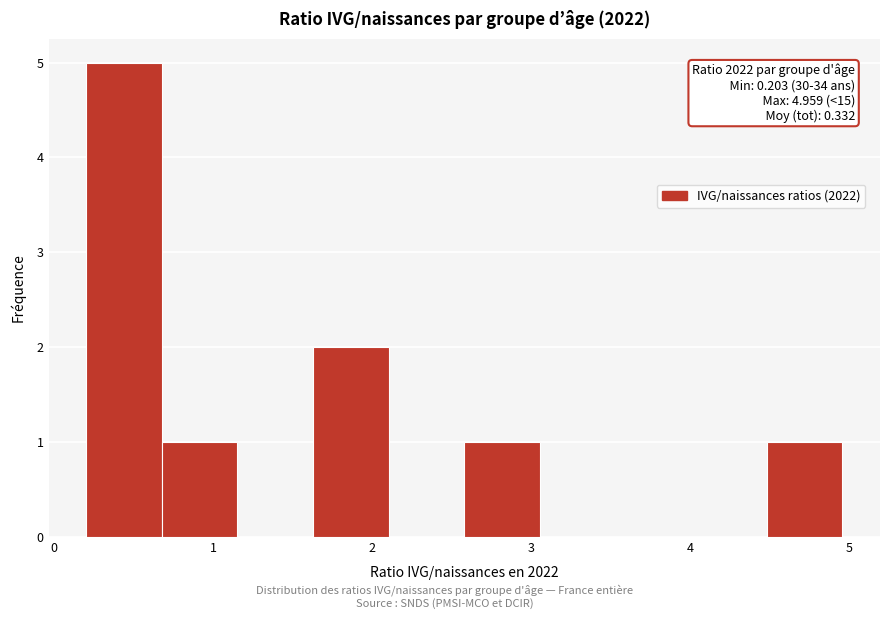

Which range on the x-axis has the tallest bar?

0.2 to 0.7